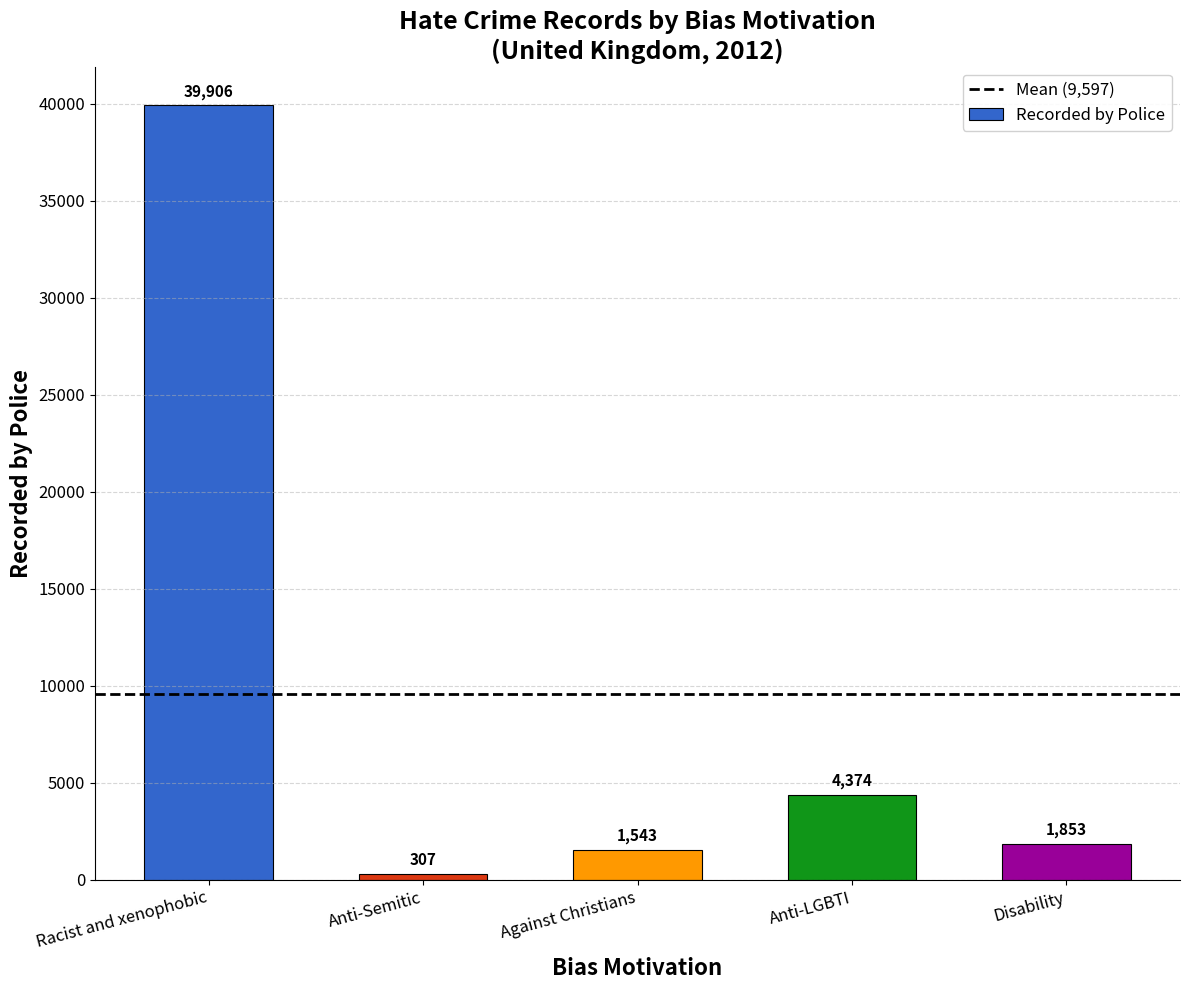

Reading left to right, what are all the values shown in this chart?

Racist and xenophobic=39906	Anti-Semitic=307	Against Christians=1543	Anti-LGBTI=4374	Disability=1853